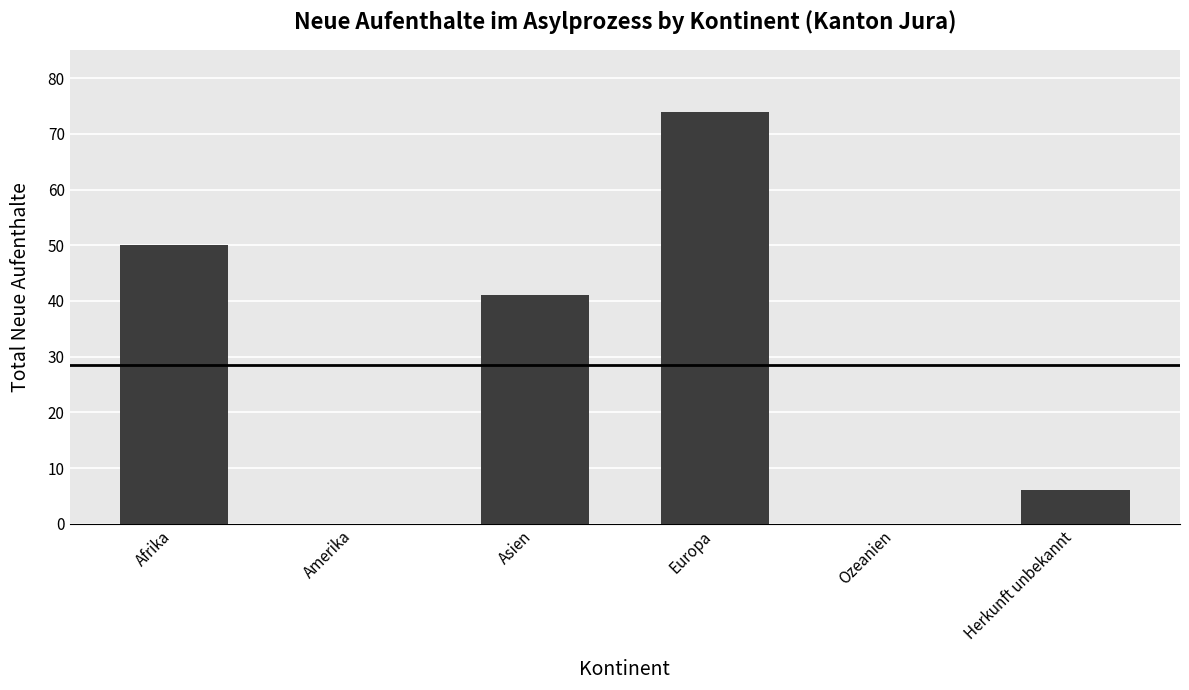

What is the sum of all values?

171